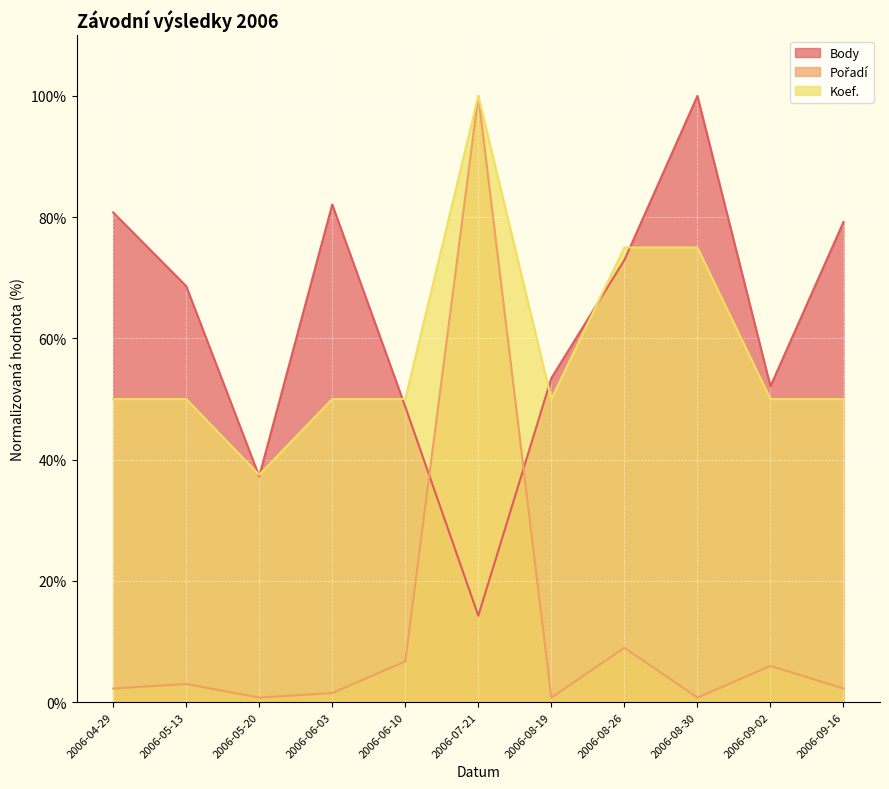

Where is the first local minimum for Koef.?

2006-05-20